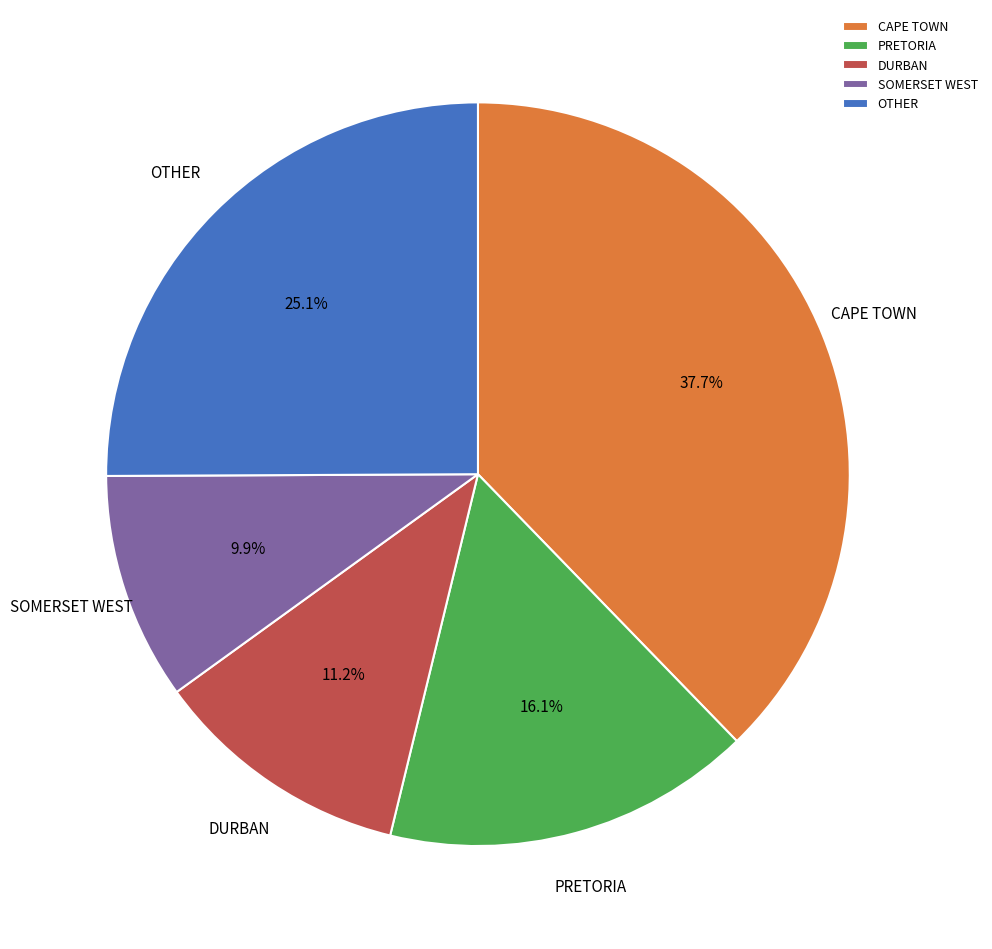

What is the total percentage of PRETORIA and DURBAN?

27.3%